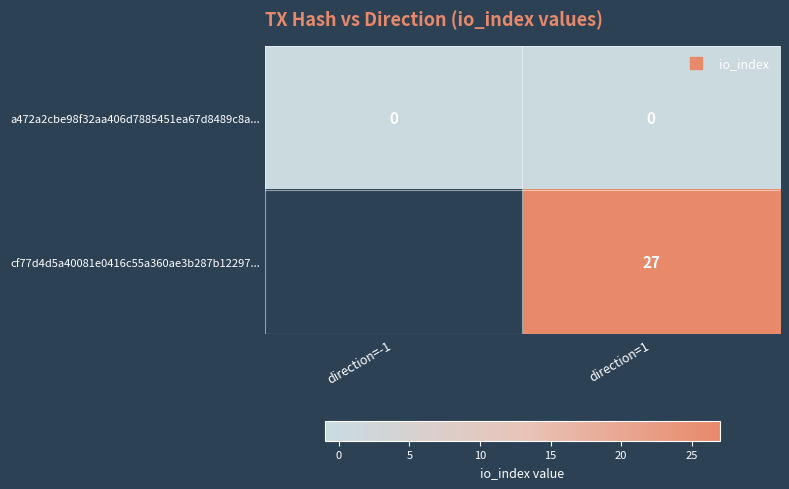

At which category is the sum across all series the highest?

direction=1